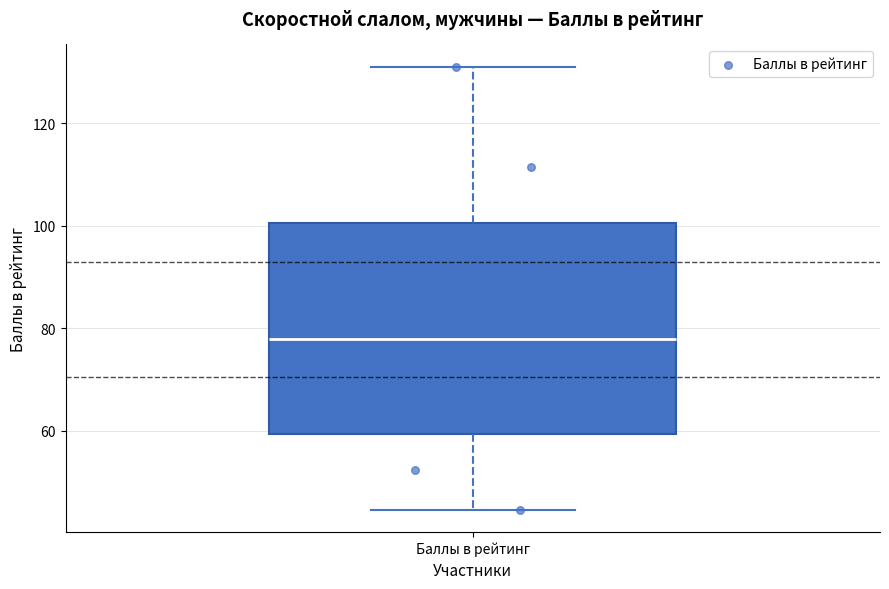

Read this box plot against the y-axis: the position of the median line, the range covered by the box, and the ends of both whiskers. The values are not printed on the chart, so give them approximately, as read against the axis.

median 78, box 60 to 100, whiskers 44 to 130